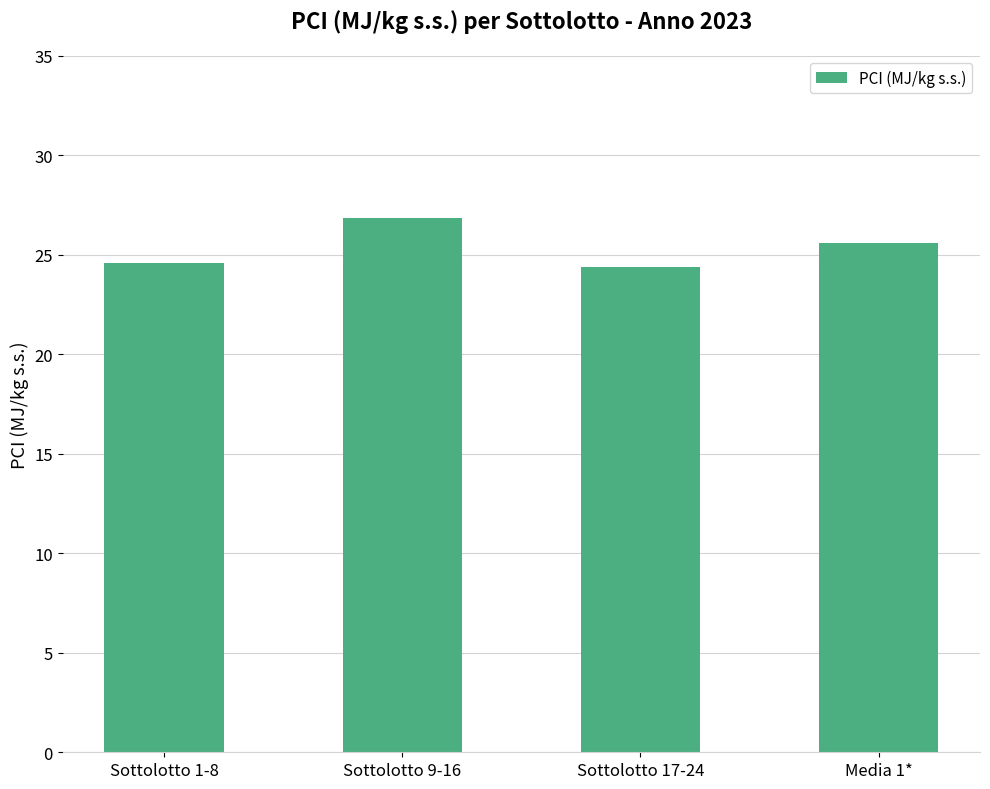

Read the value at Sottolotto 17-24.

24.4